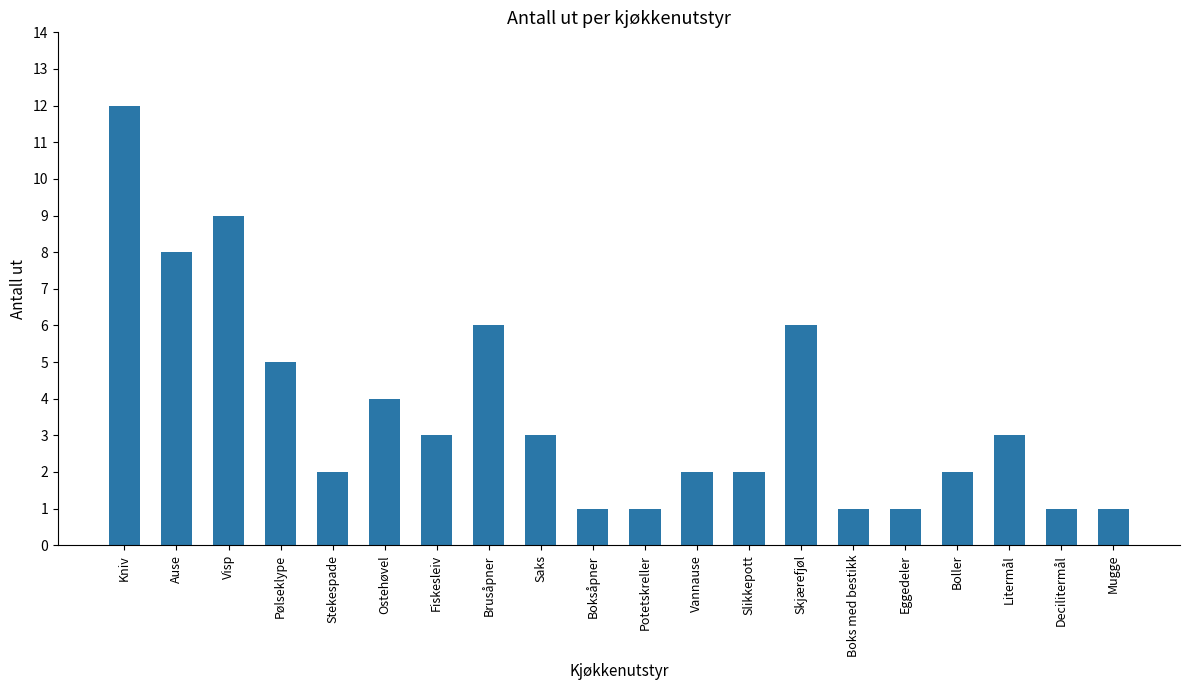

Which has a higher value, Potetskreller or Pølseklype?

Pølseklype